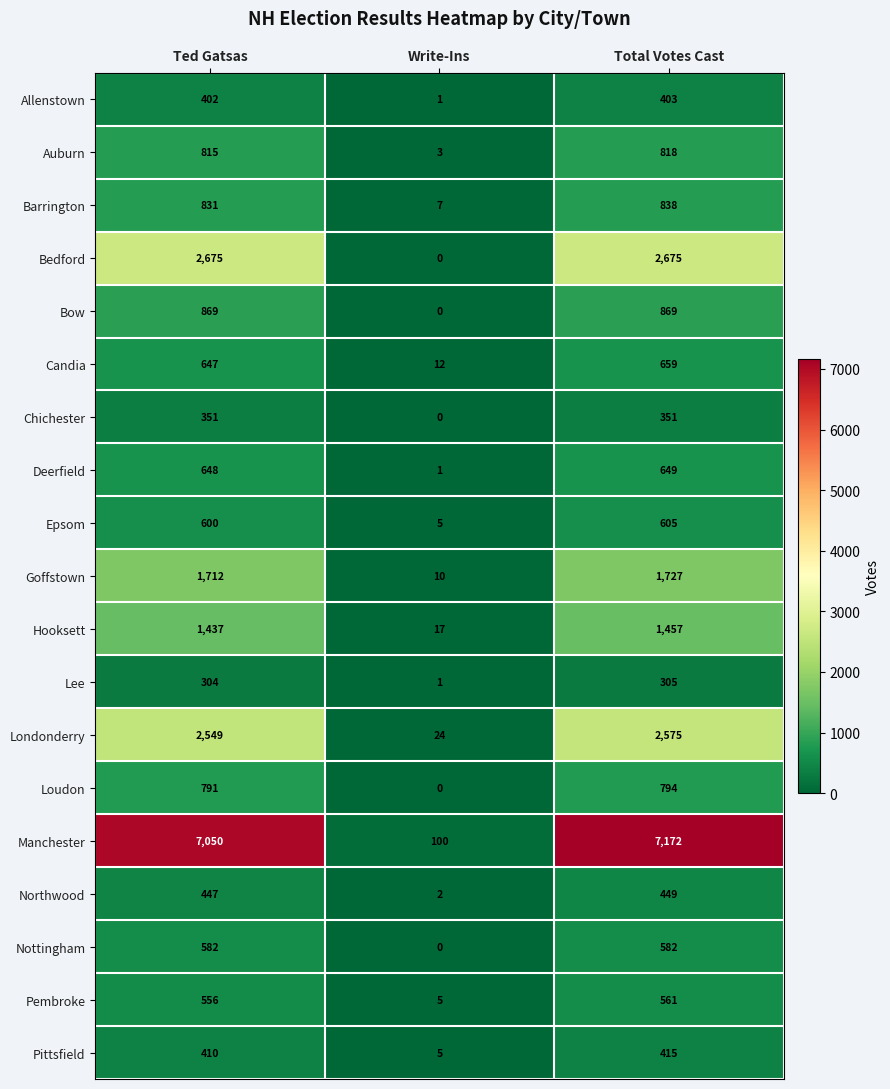

What is the difference between the maximum and second lowest values in the Barrington series?

7